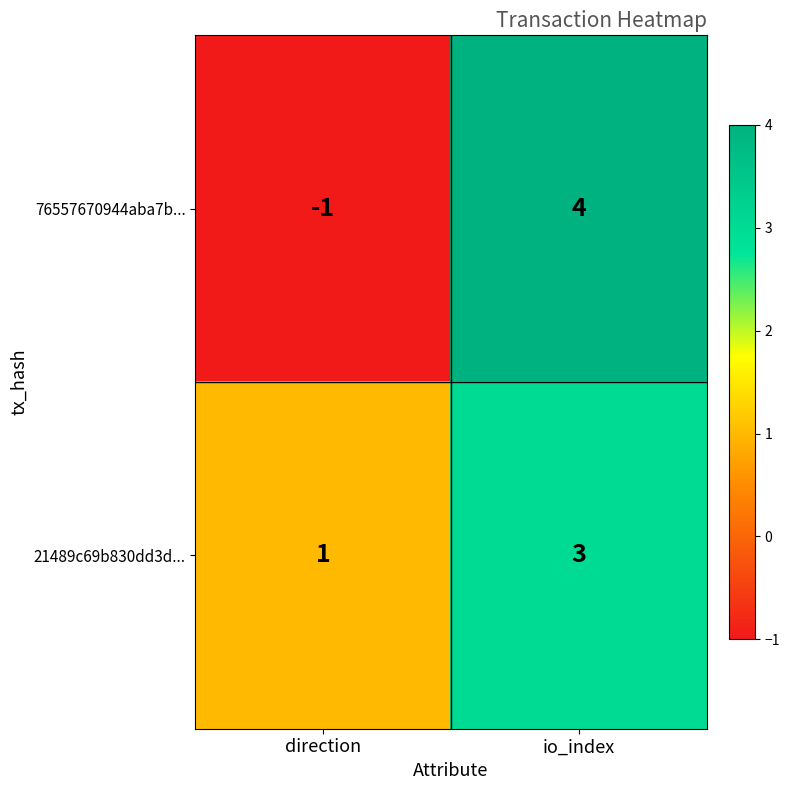

What is the approximate value of 21489c69b830dd3d... at io_index?

3